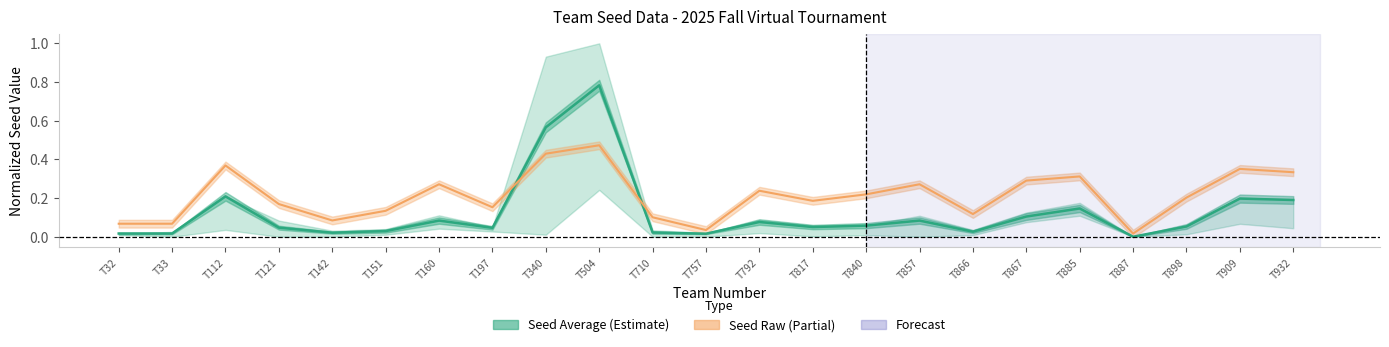

At which category is the sum across all series the highest?

T504